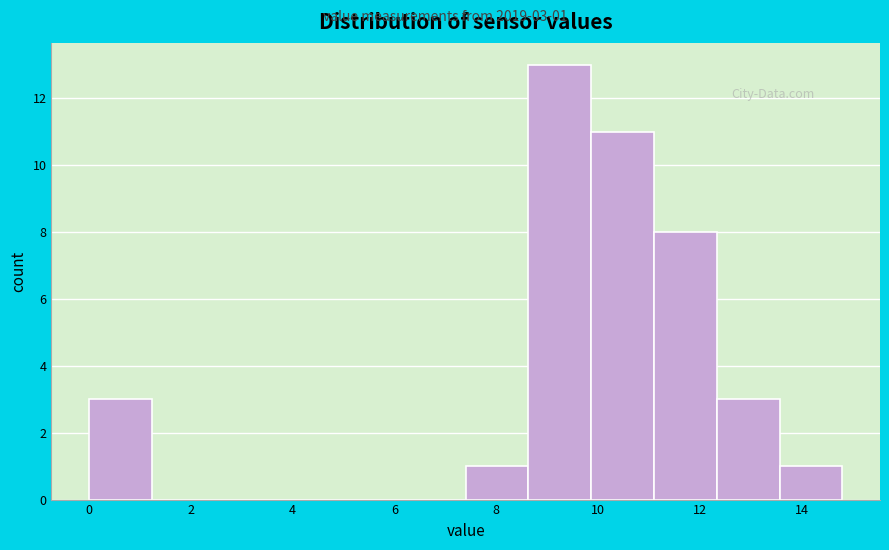

Over which range of the x-axis is the bar tallest?

8.6 to 9.8